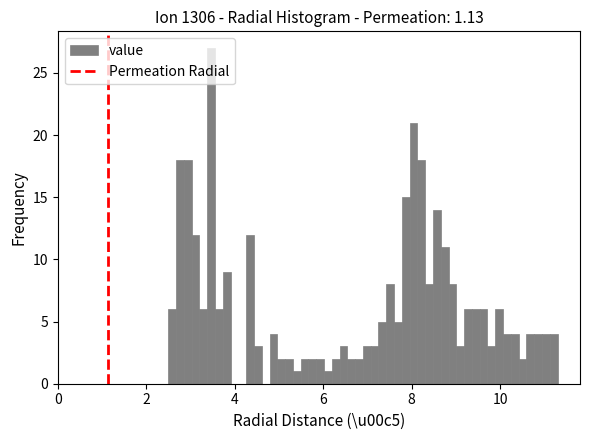

Around what value on the x-axis is the tallest bar? Give the approximate position of its centre, as read against the axis.

3.4